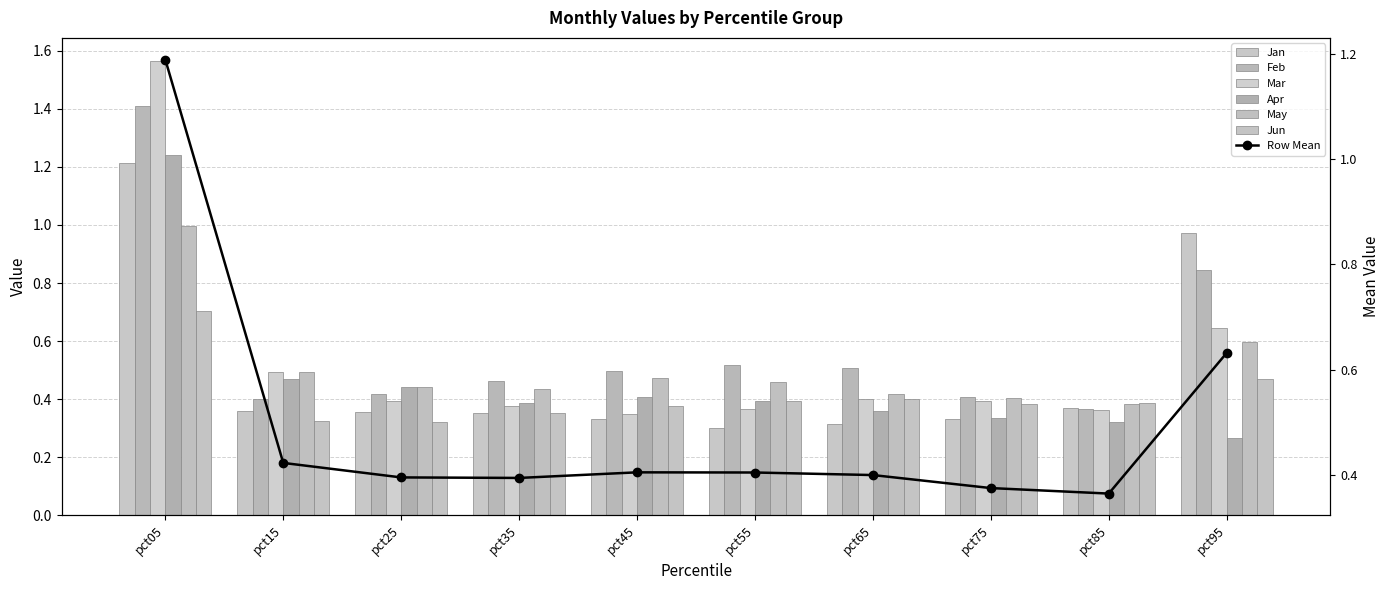

Between pct35 and pct65, which series saw the biggest shift?

Jun